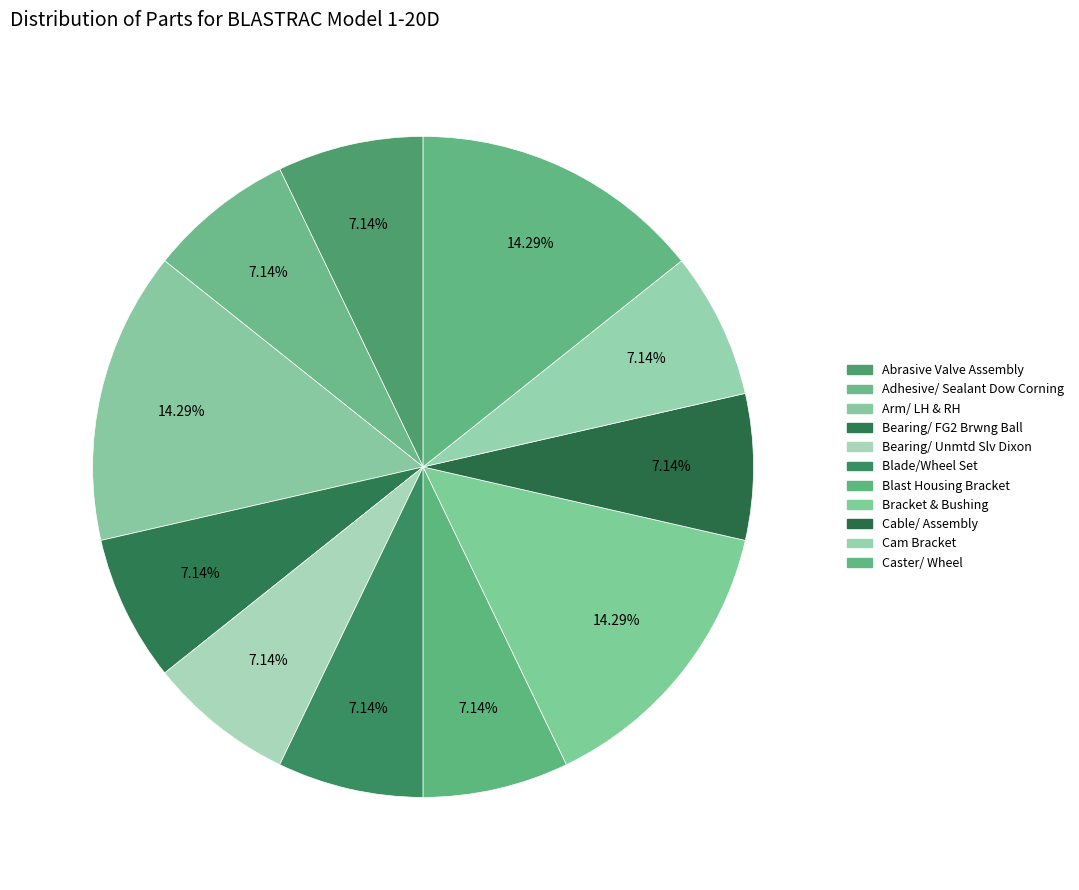

Does Blast Housing Bracket account for over 50% of the chart?

No